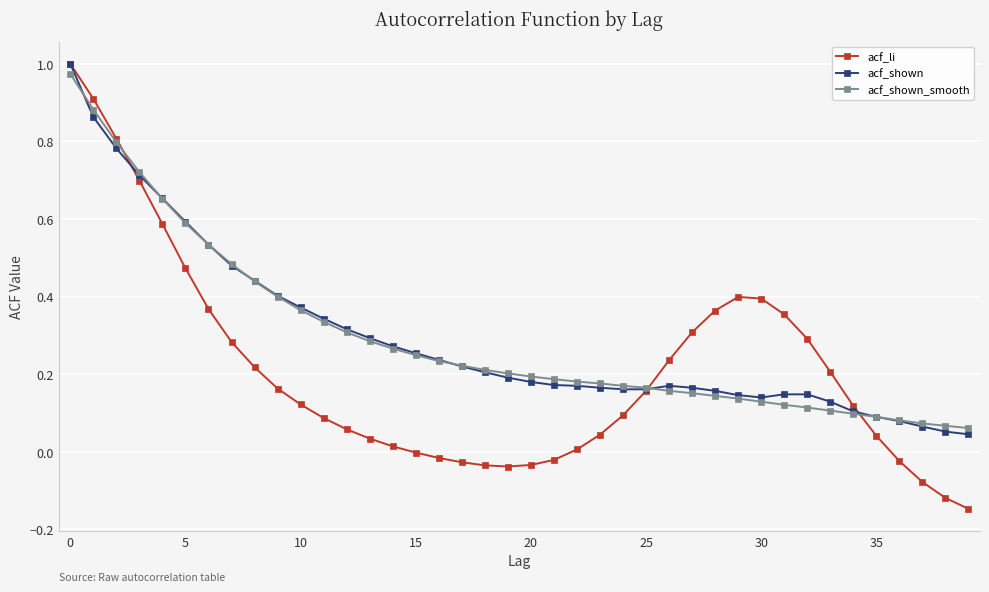

At how many categories does at least one series exceed 0?

40